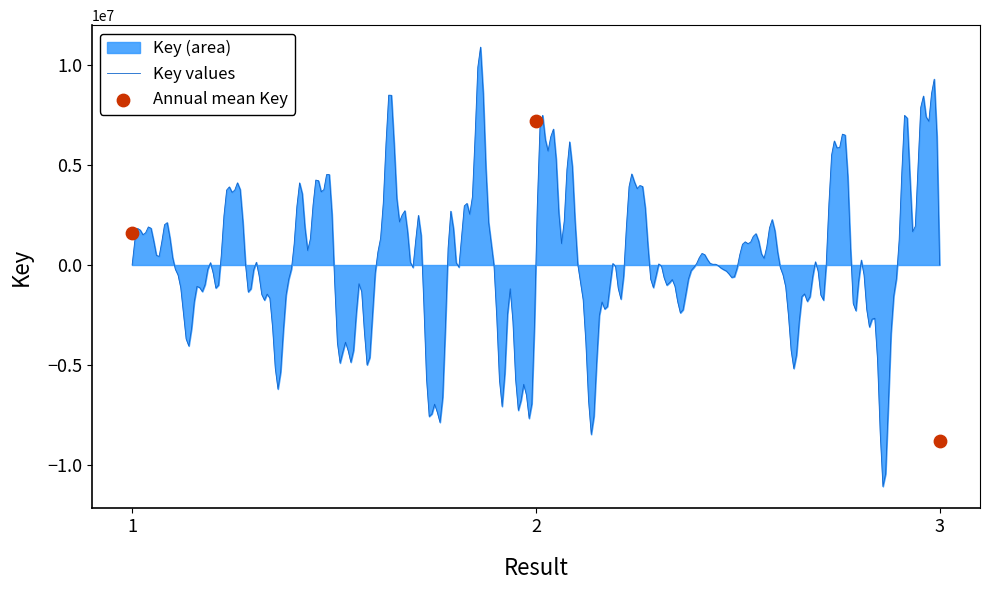

What is the ratio of the value at 1 to the value at 2?

0.2